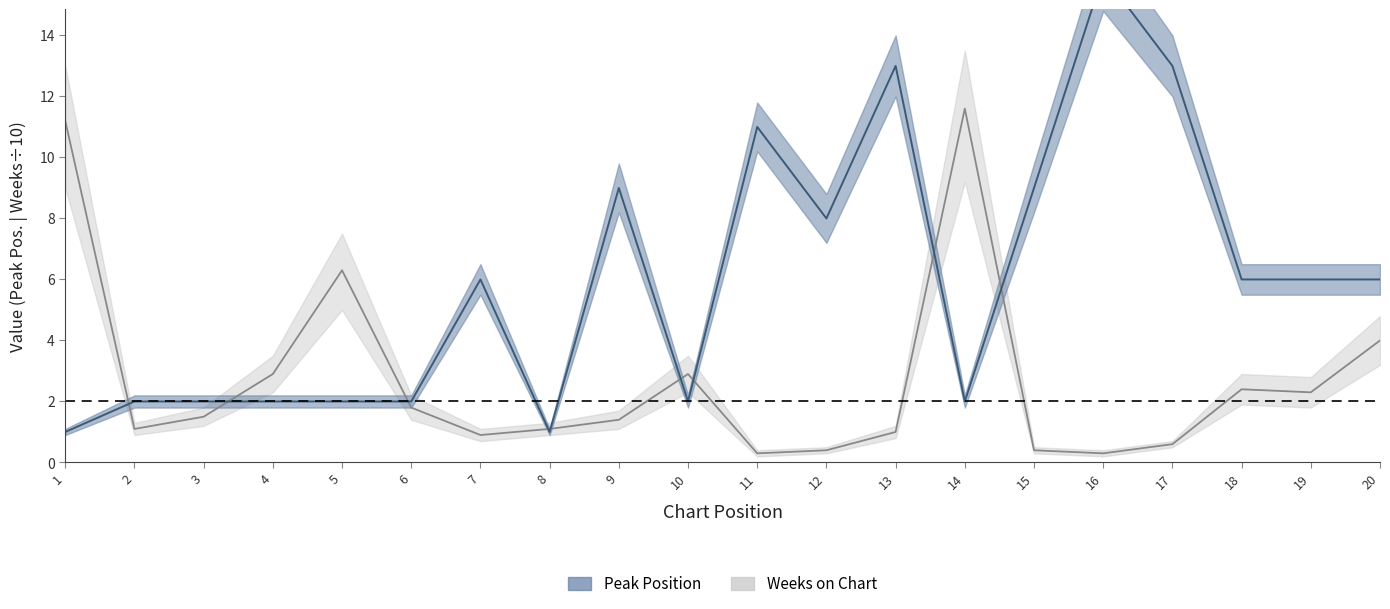

What is the average value of the Weeks on Chart series?

2.7